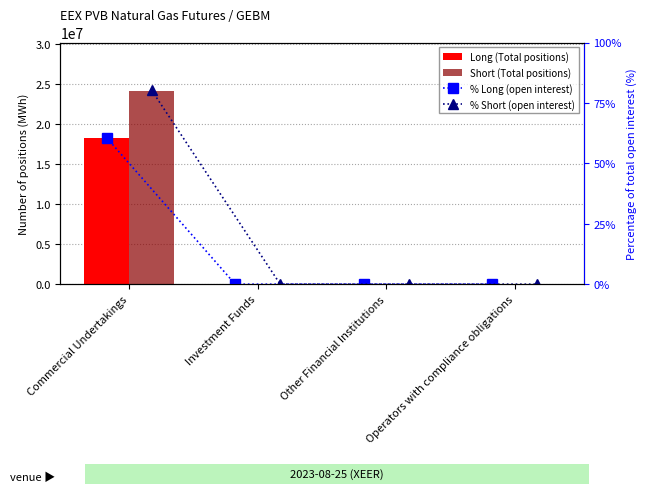

What is the total value across all series at Commercial Undertakings?

42336500.9